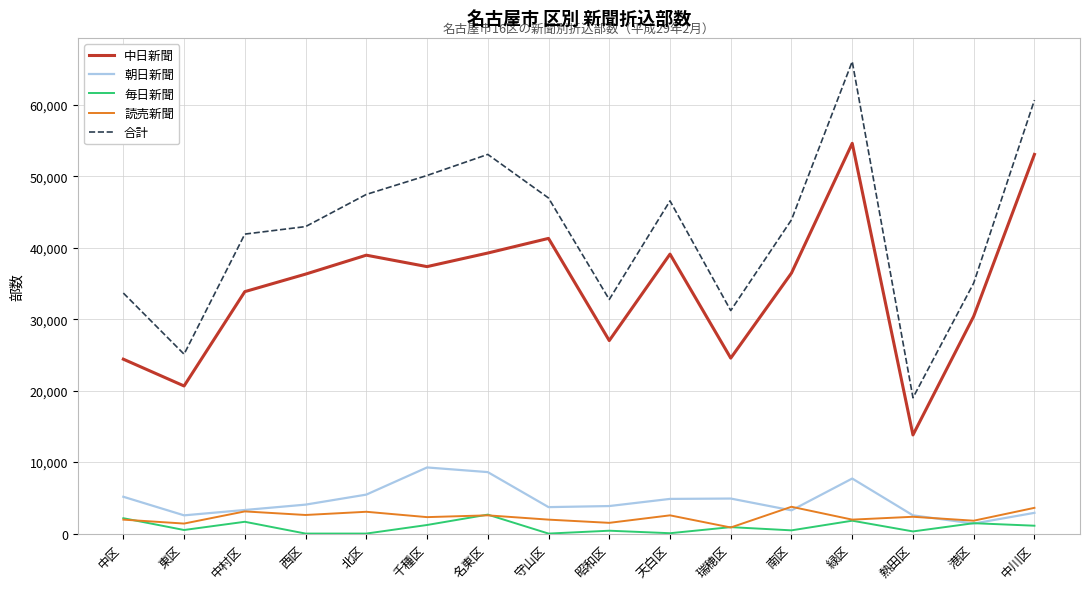

At which label is 中日新聞 closest to 34200?

中村区